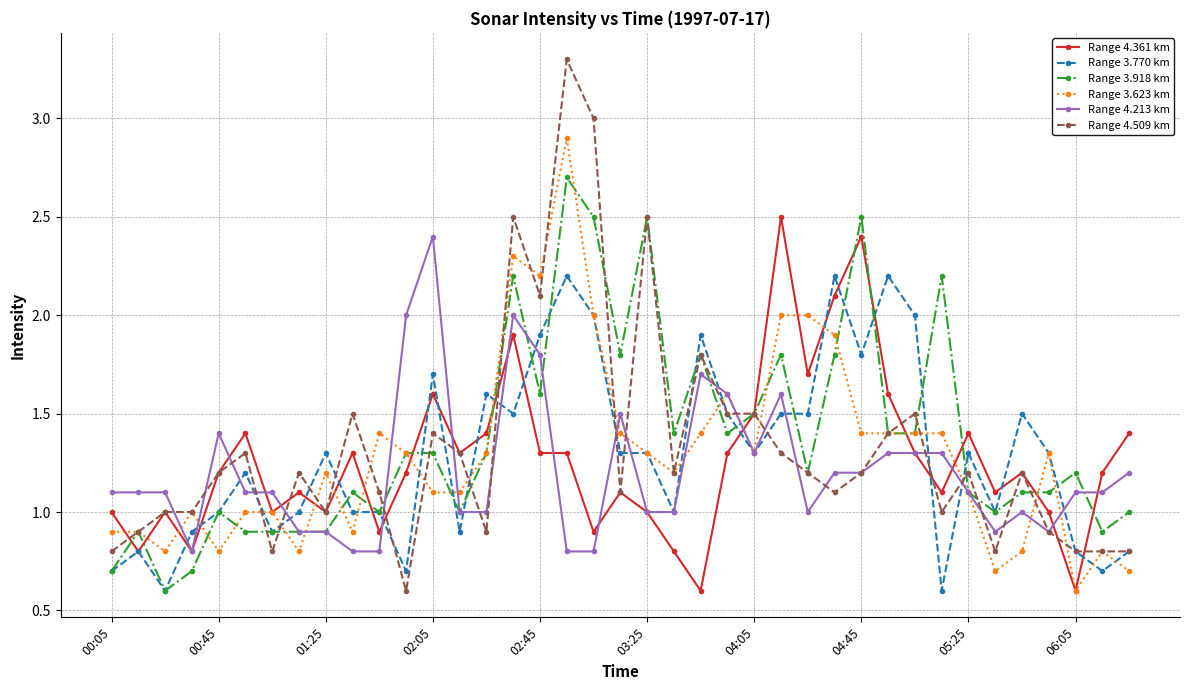

What is the difference between the maximum and second lowest values in the Range 3.770 km series?

1.6